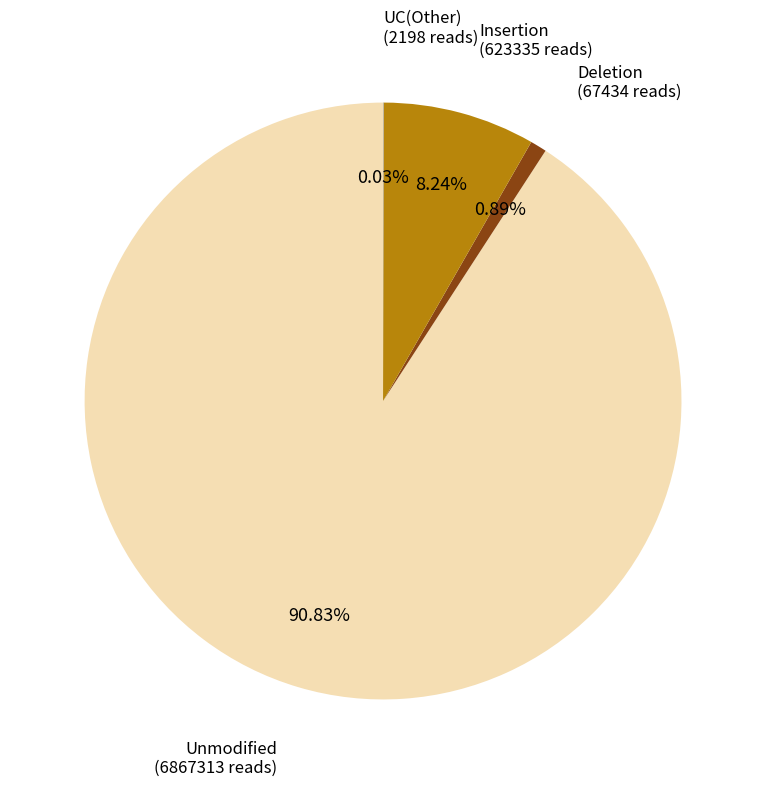

Is there a majority slice in this chart?

Yes